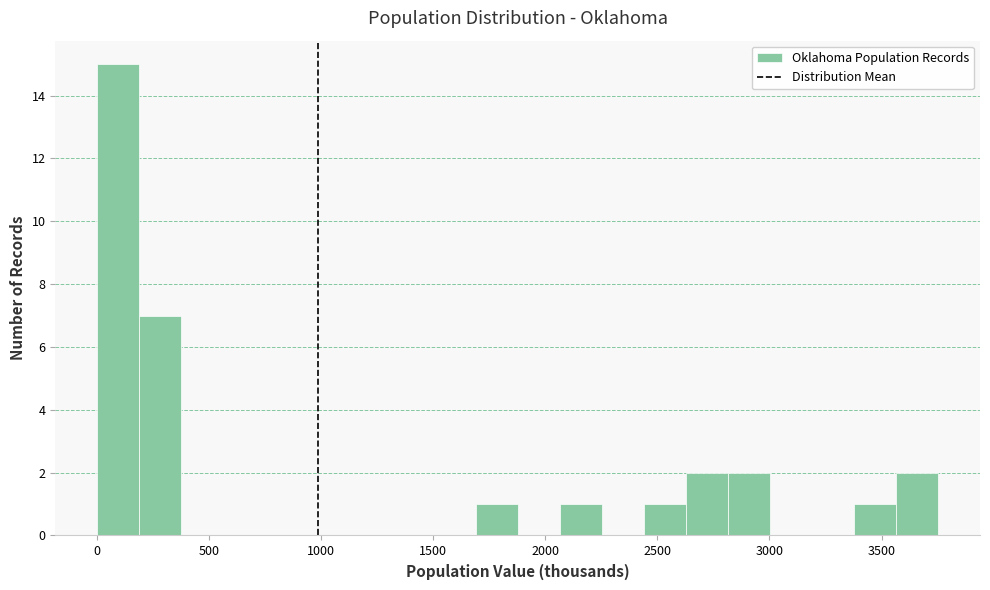

Read against the x-axis, roughly where is the centre of the tallest bar?

100